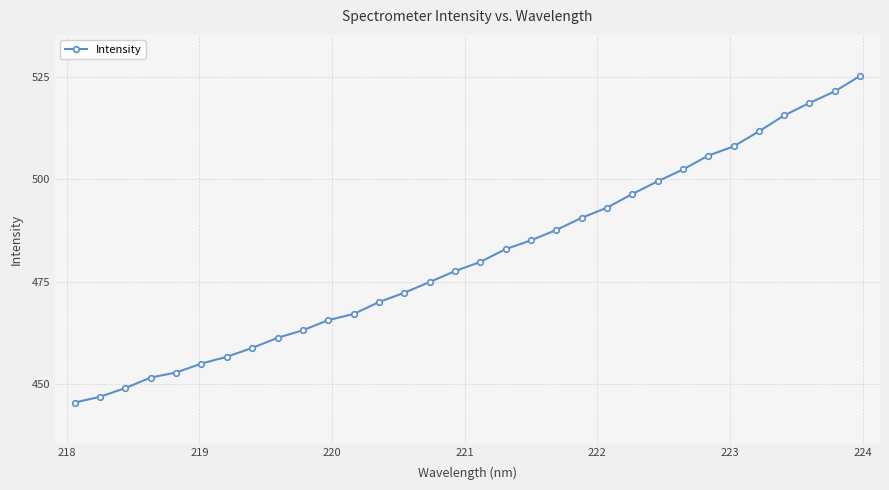

What is the average value?

481.0